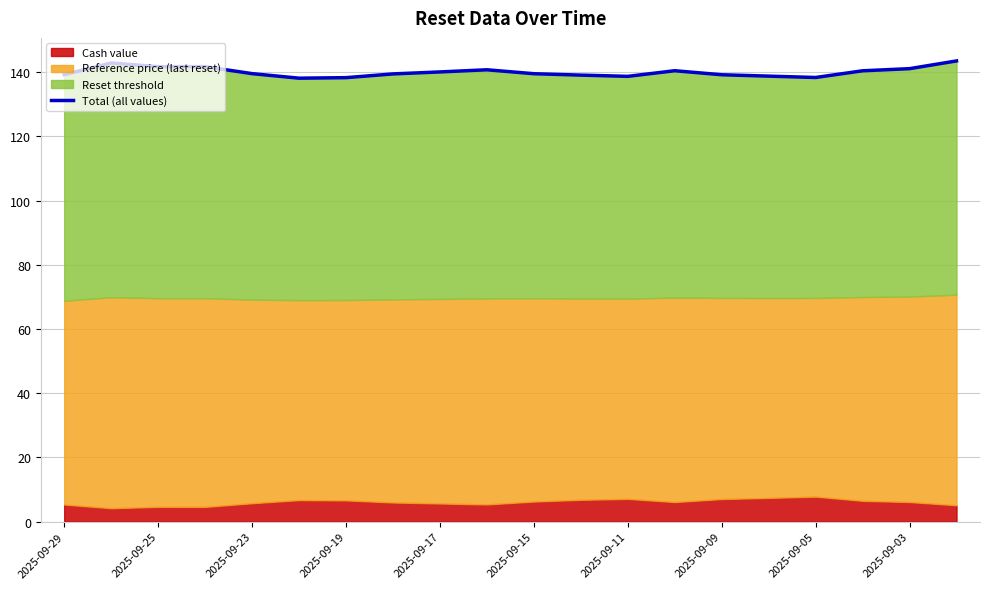

What is the smallest value displayed?

138.1